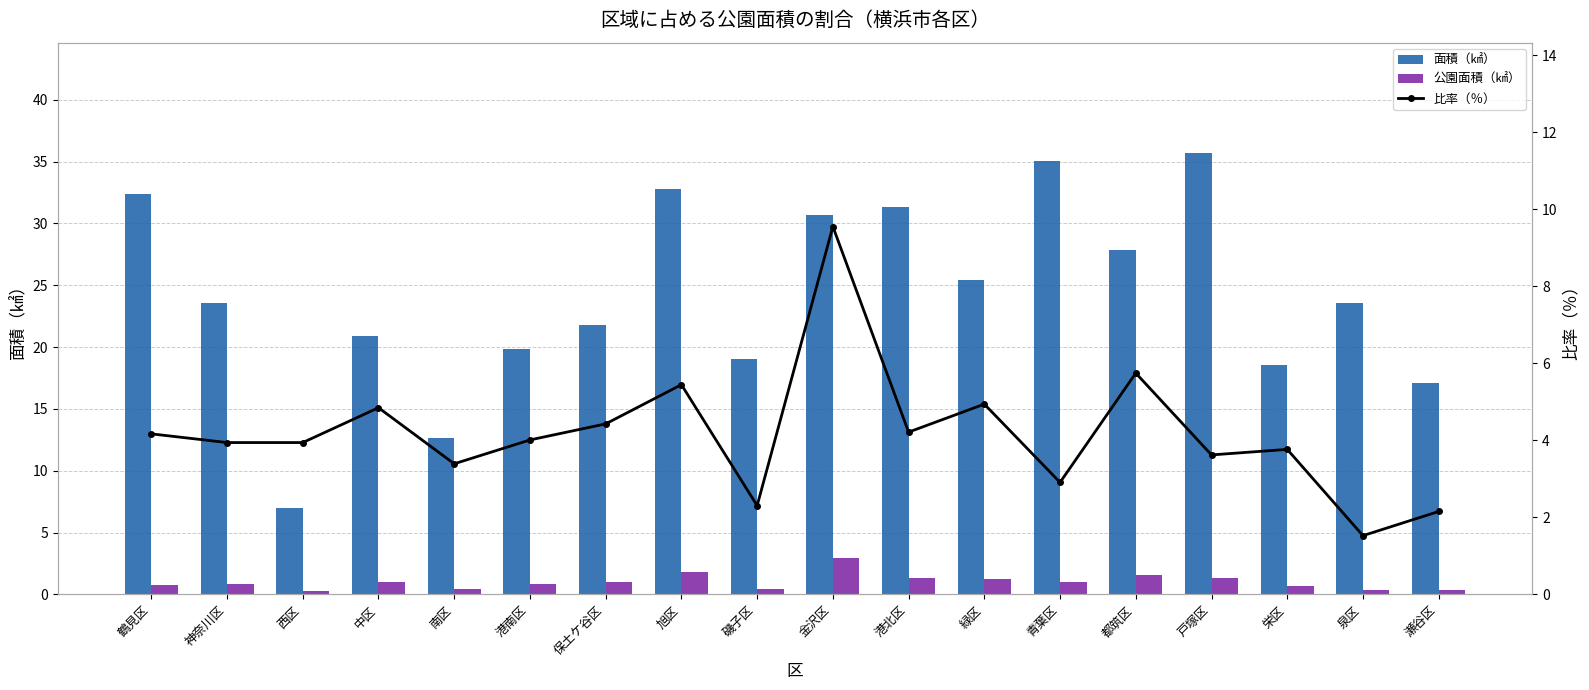

True or false: 公園面積（㎢） has a value of 1.3 at 緑区.

True